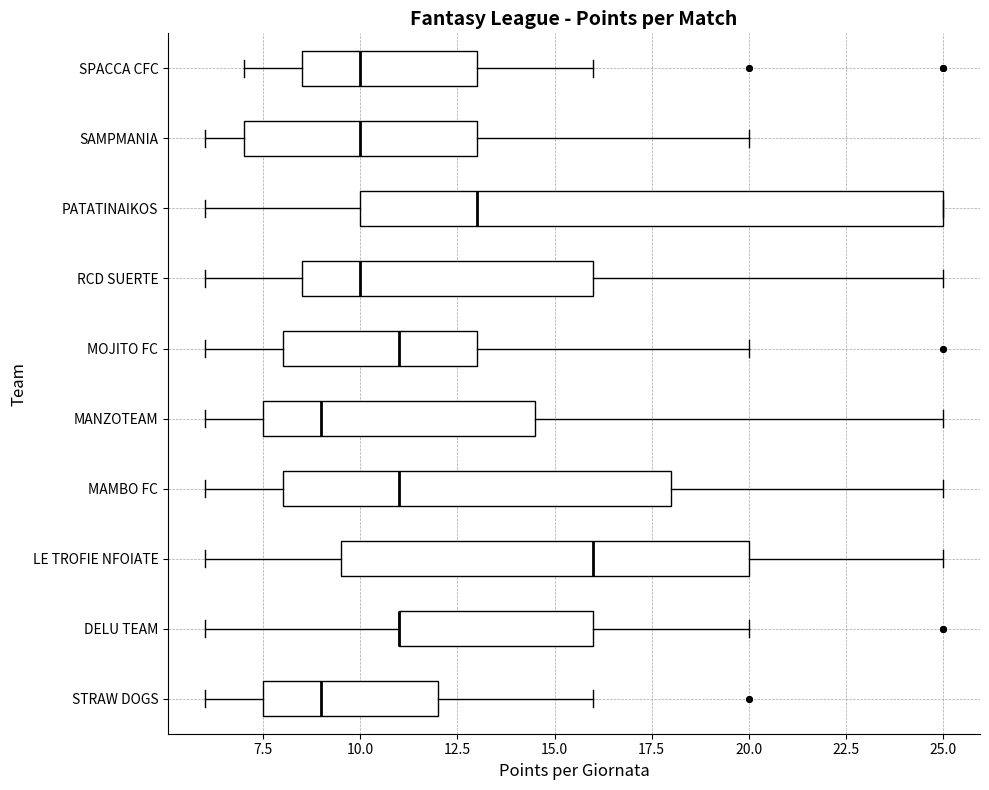

Where is the left edge of the box for DELU TEAM on the x-axis? The values are not printed on the chart, so give them approximately, as read against the axis.

11.0